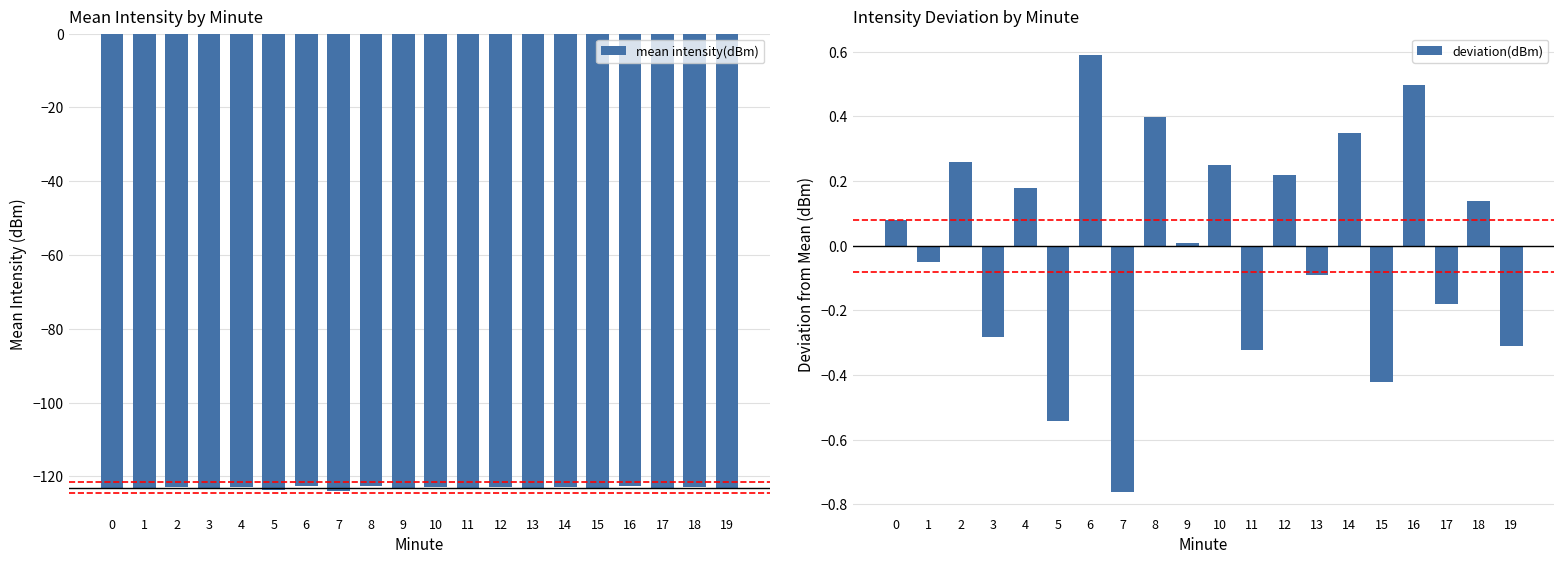

What is the minimum value shown in the chart?

-123.9